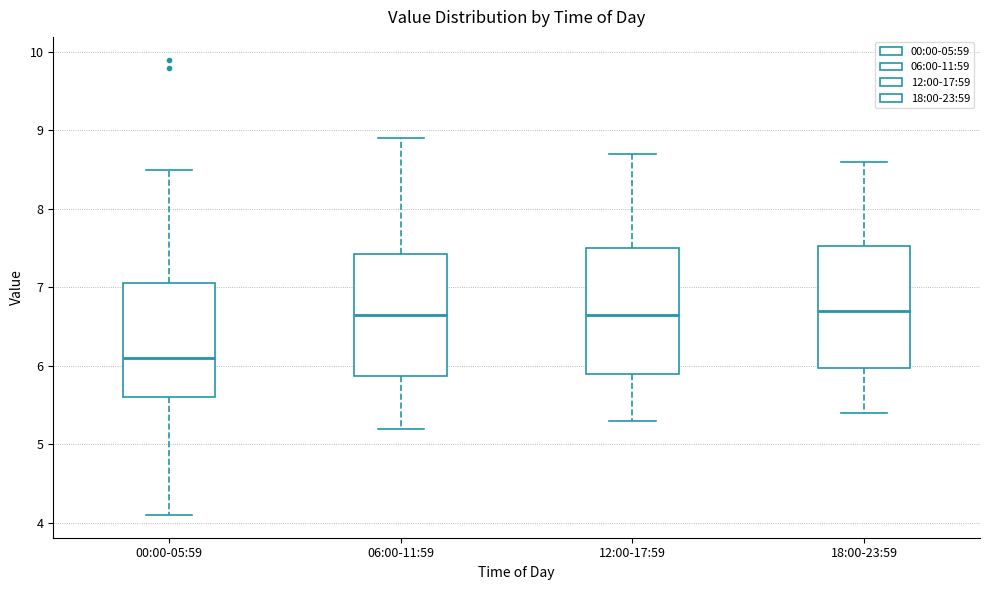

Which box has the lowest median line?

00:00-05:59